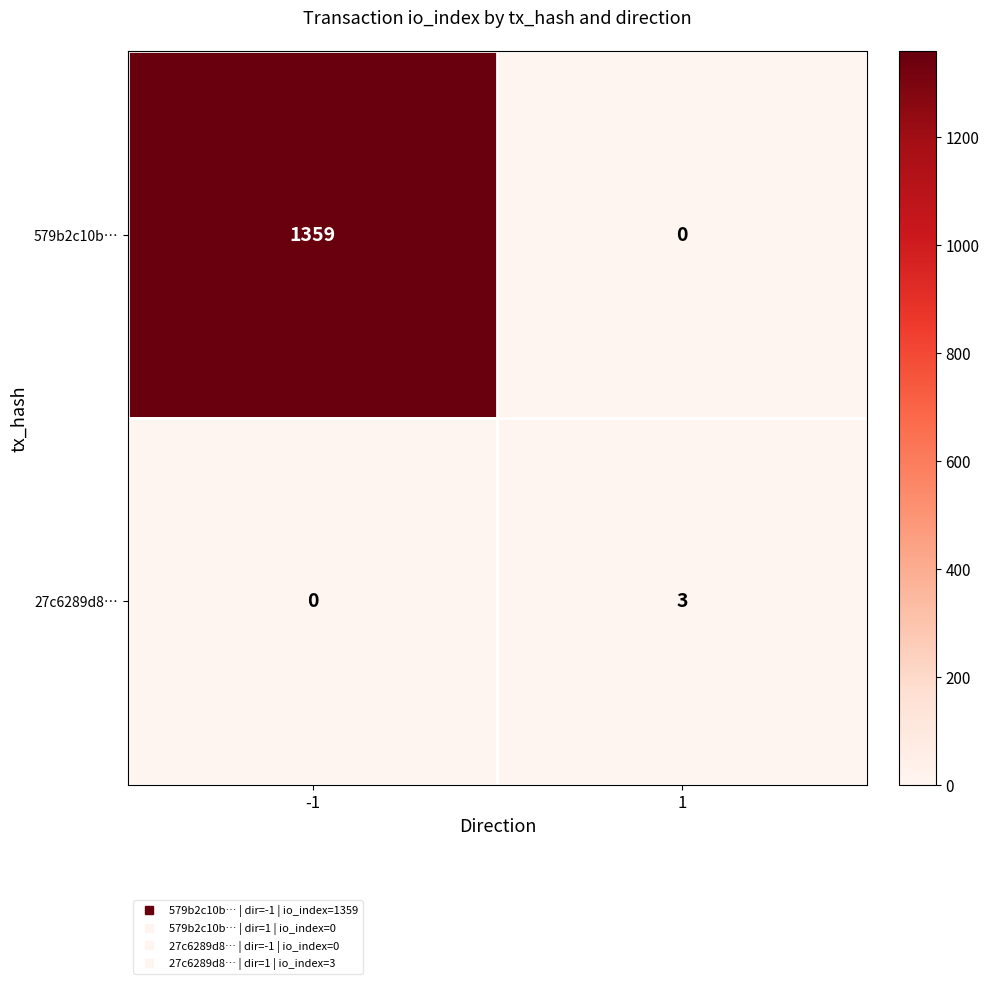

Rank the series by their maximum value, from lowest to highest.

27c6289d8…, 579b2c10b…